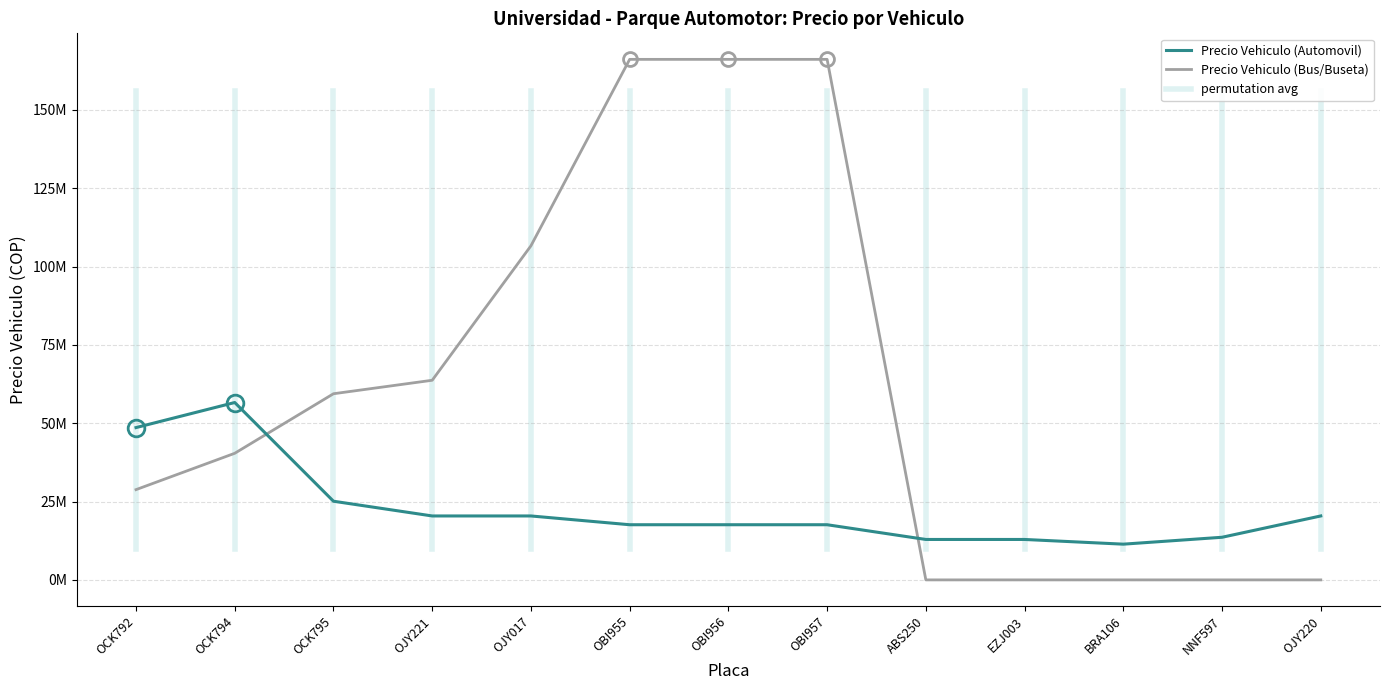

Reading right to left, extract all data points from this chart.

Precio Vehiculo (Automovil): OJY220=20400000	NNF597=13600000	BRA106=11400000	EZJ003=12900000	ABS250=12900000	OBI957=17600000	OBI956=17600000	OBI955=17600000	OJY017=20400000	OJY221=20400000	OCK795=25100000	OCK794=56600000	OCK792=48600000
Precio Vehiculo (Bus/Buseta): OJY220=0	NNF597=0	BRA106=0	EZJ003=0	ABS250=0	OBI957=166100000	OBI956=166100000	OBI955=166100000	OJY017=106600000	OJY221=63700000	OCK795=59400000	OCK794=40400000	OCK792=28800000